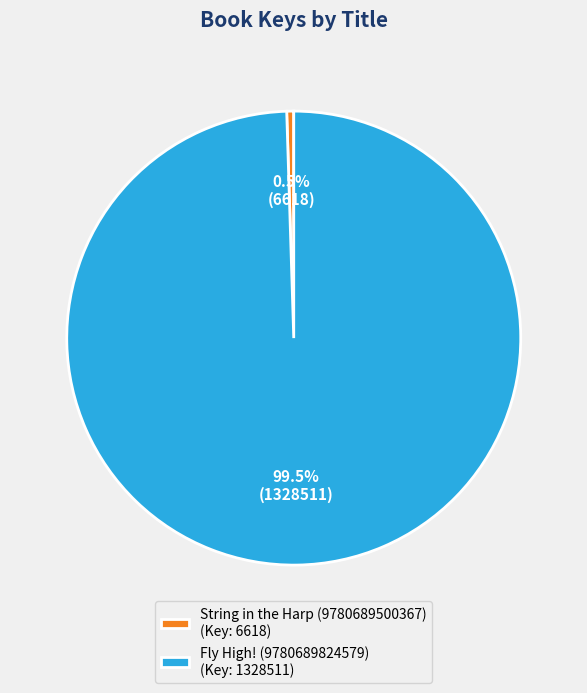

What is the largest slice in the pie chart?

Fly High! (9780689824579)